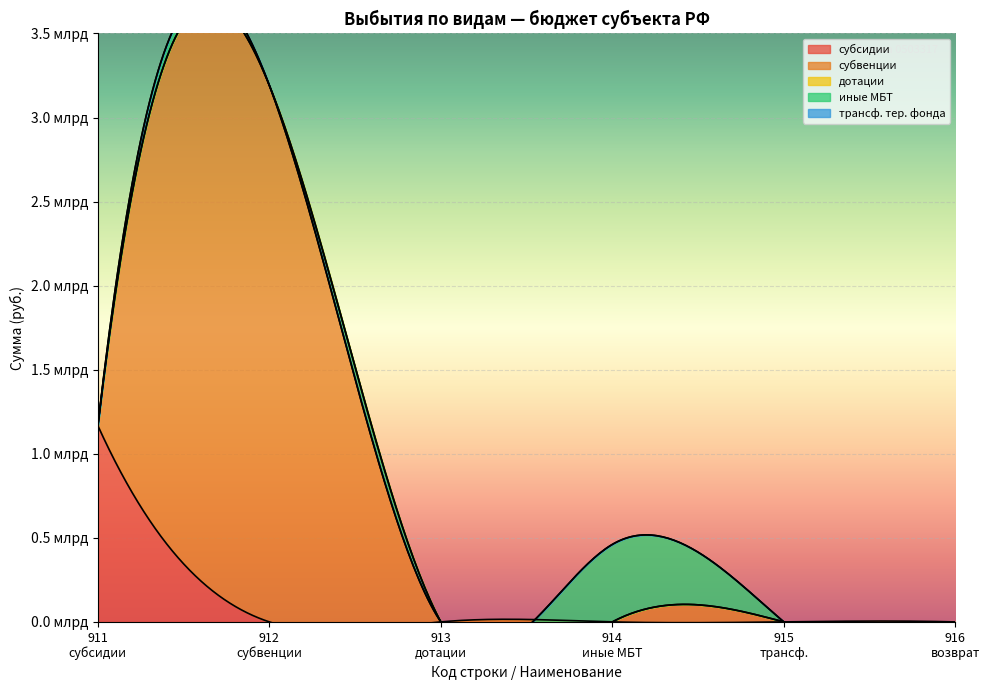

What are all the series names shown in the legend?

субсидии, субвенции, иные межбюджетные трансферты, дотации, трансферты бюджету территориального фонда